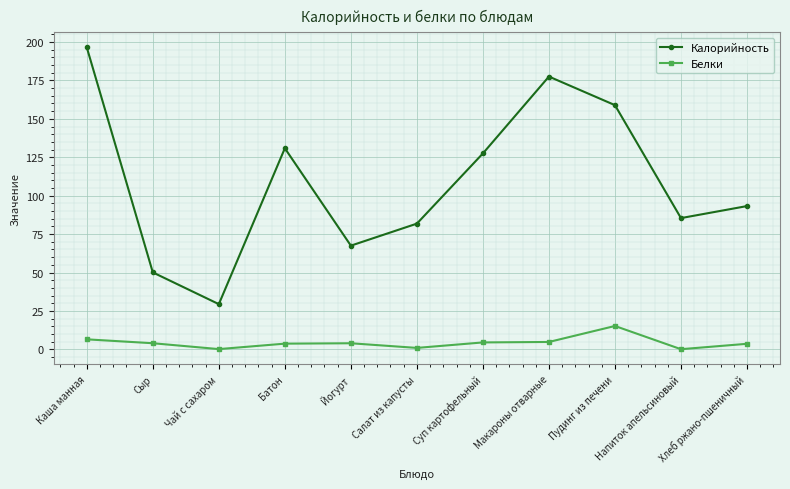

What is the label of the 5th point from the right?

Суп картофельный